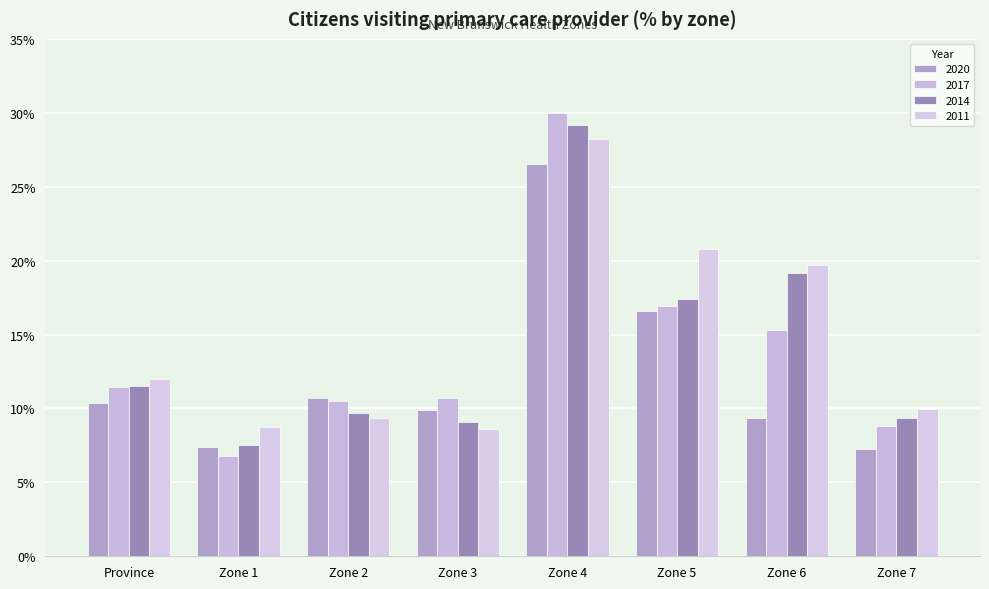

At which label does 2014 reach its minimum?

Zone 1